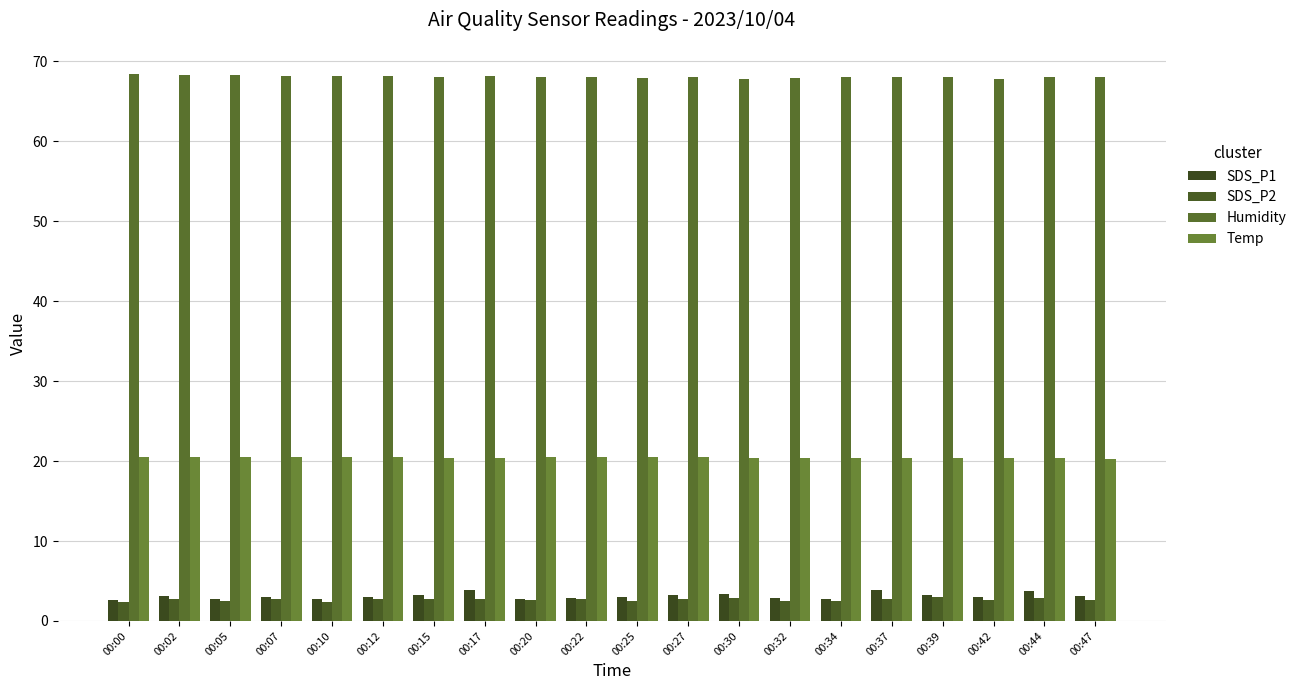

Is the value of Humidity at 00:30 greater than the value of Temp at 00:02?

Yes